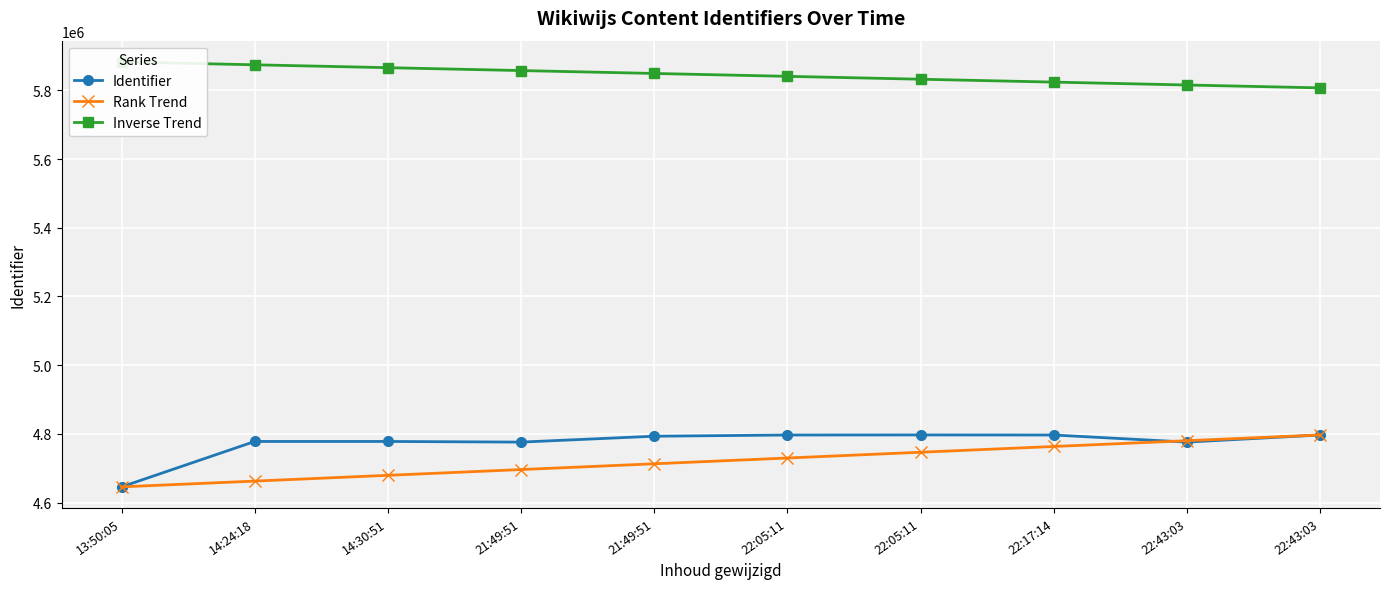

How many lines are shown in the chart?

3